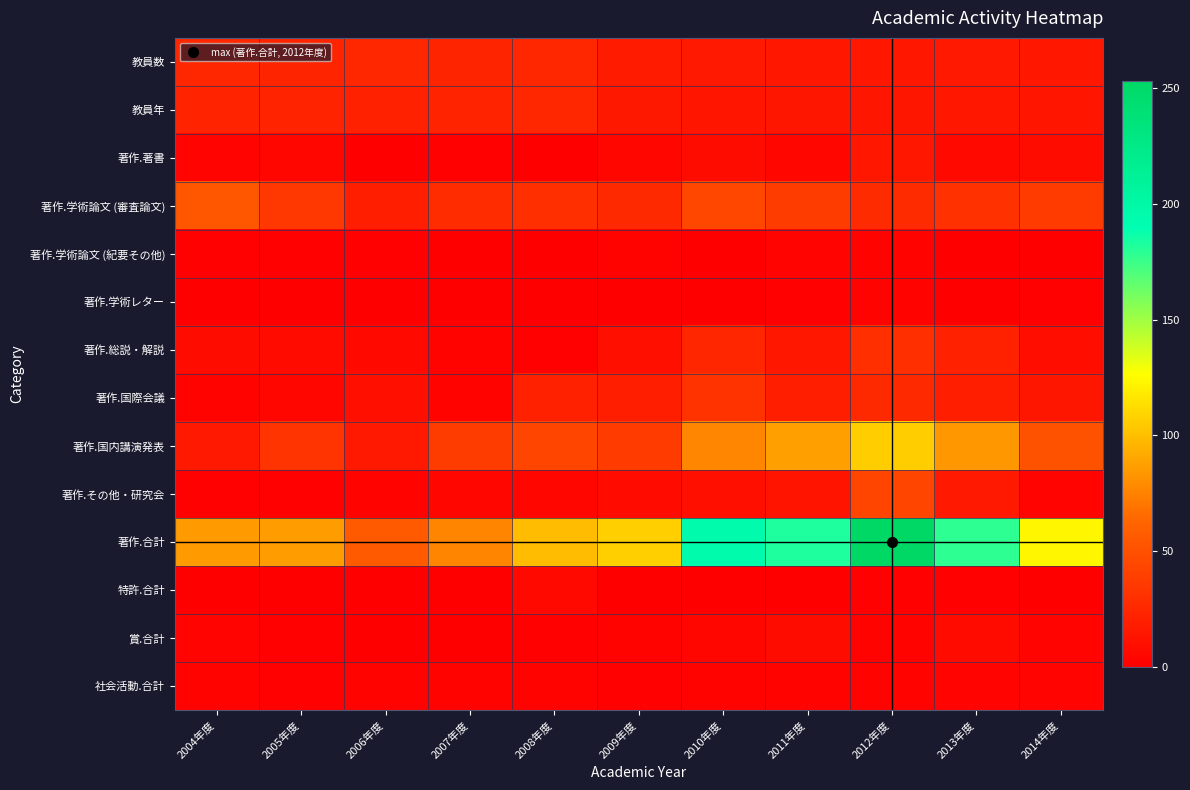

At 2005年度, list the series in order from smallest to largest.

著作.学術レター, 特許.合計, 著作.学術論文 (紀要その他), 著作.その他・研究会, 賞.合計, 社会活動.合計, 著作.国際会議, 著作.著書, 著作.総説・解説, 教員年, 教員数, 著作.国内講演発表, 著作.学術論文 (審査論文), 著作.合計